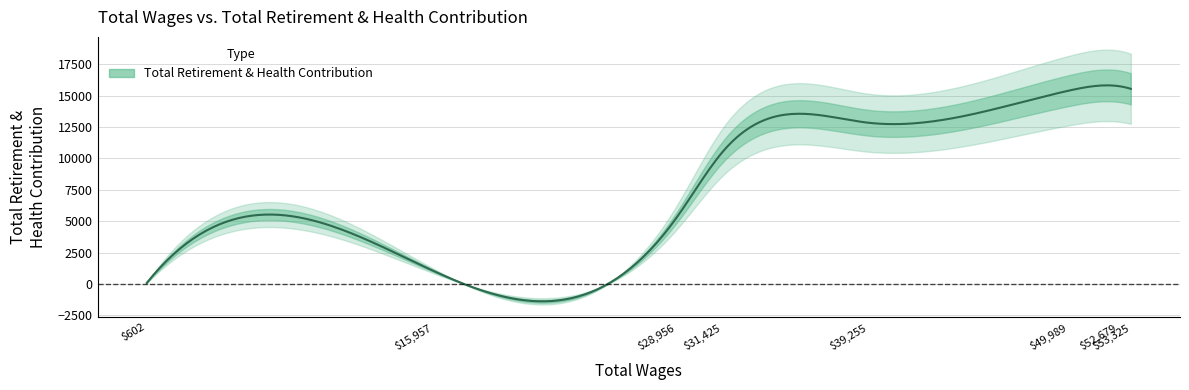

What is the average value?

9539